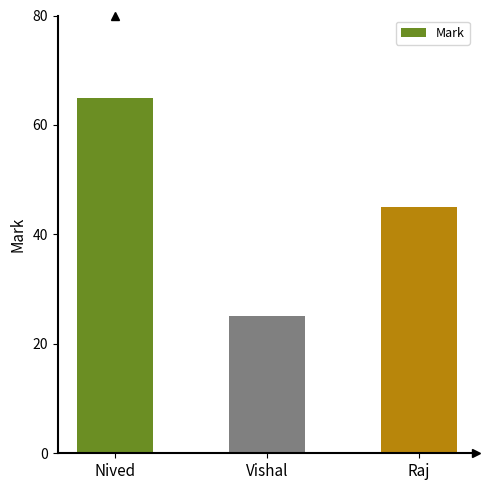

Rank the categories by value from highest to lowest.

Nived, Raj, Vishal